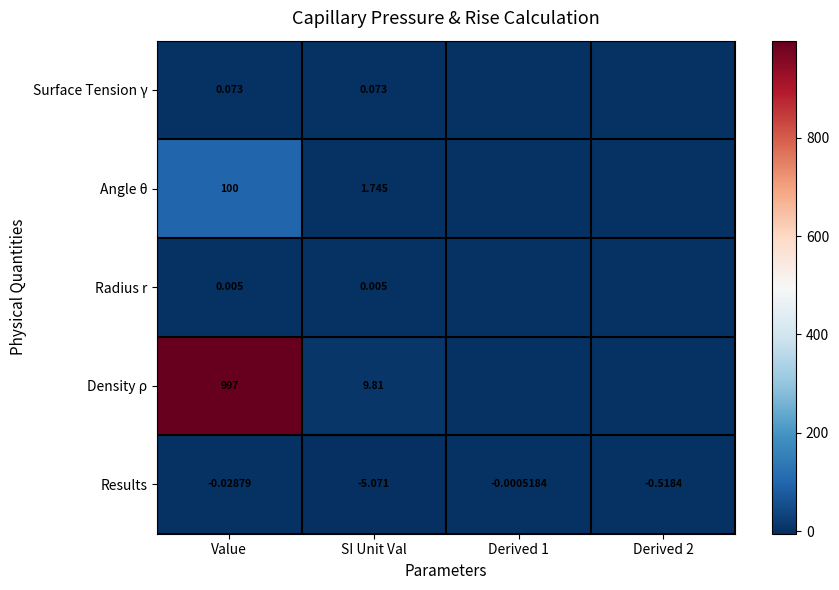

Which category has the lowest value in the Surface Tension γ series?

Derived 1